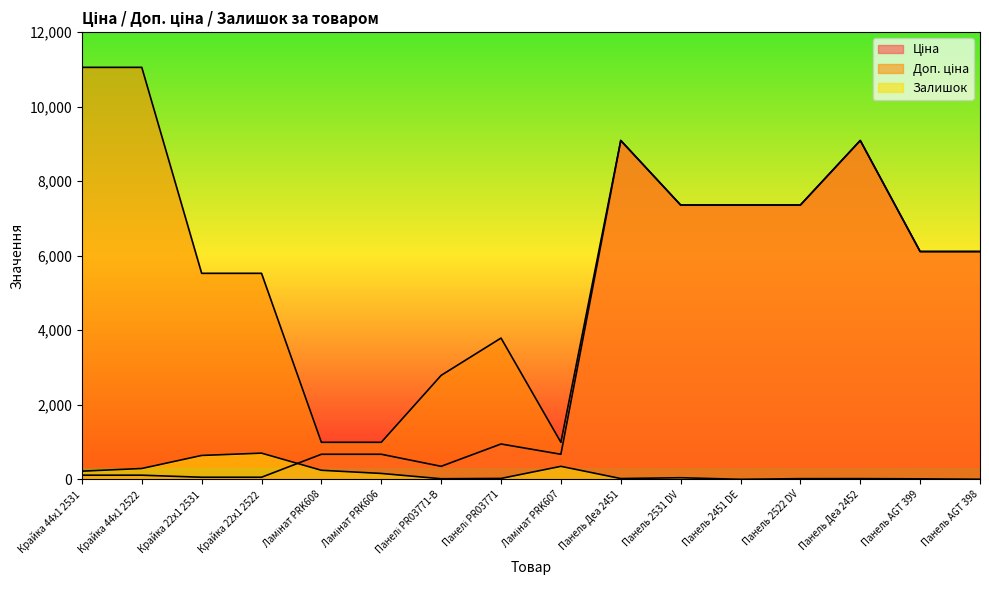

In Доп. ціна, how many points are higher than both neighbors (excluding endpoints)?

3